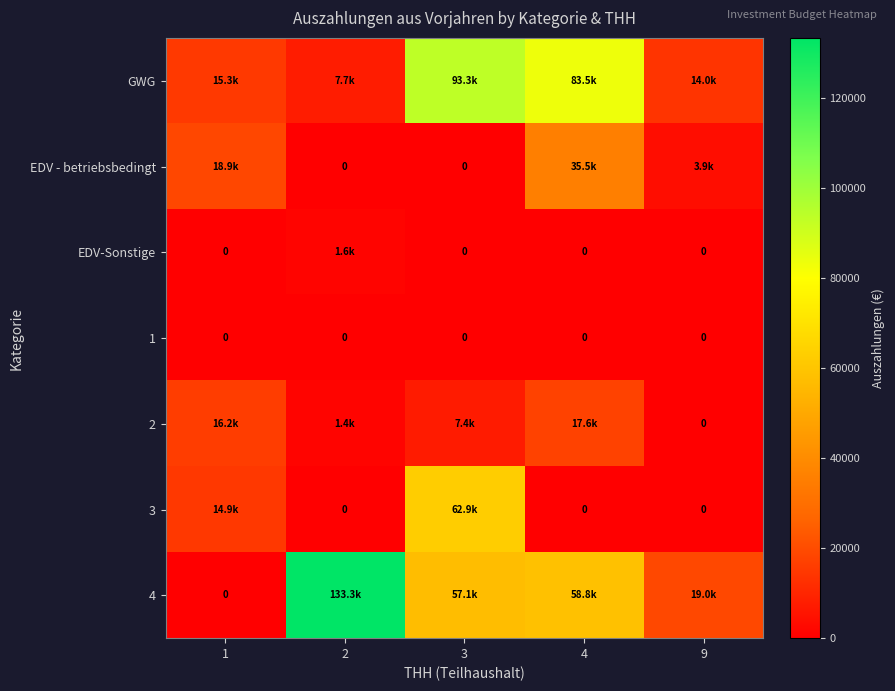

Which has a higher value, 2 or 9?

9